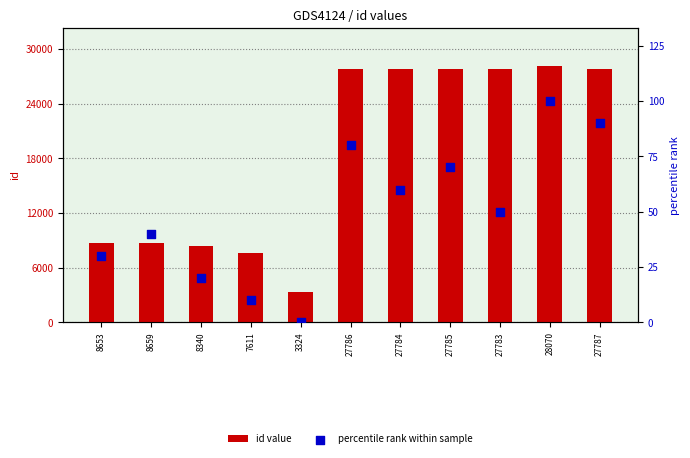

Is the value of id value at 8659 greater than the value of percentile rank within sample at 8653?

Yes